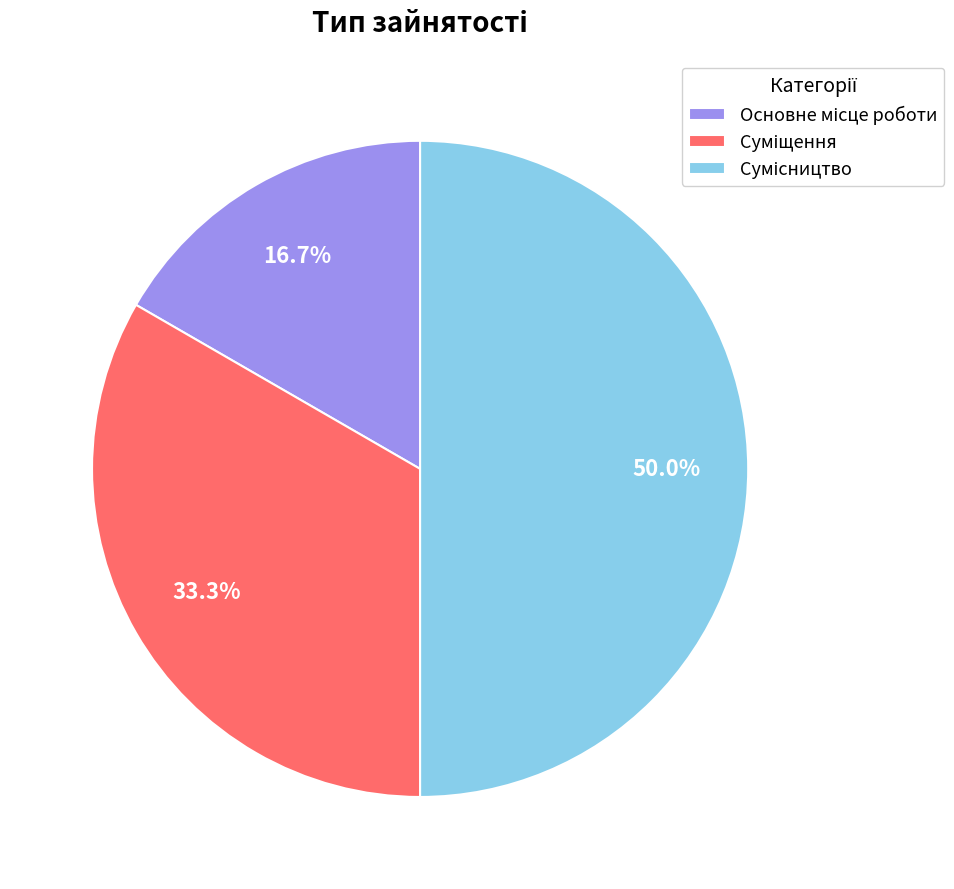

Which category has the smallest portion of the pie?

Основне місце роботи